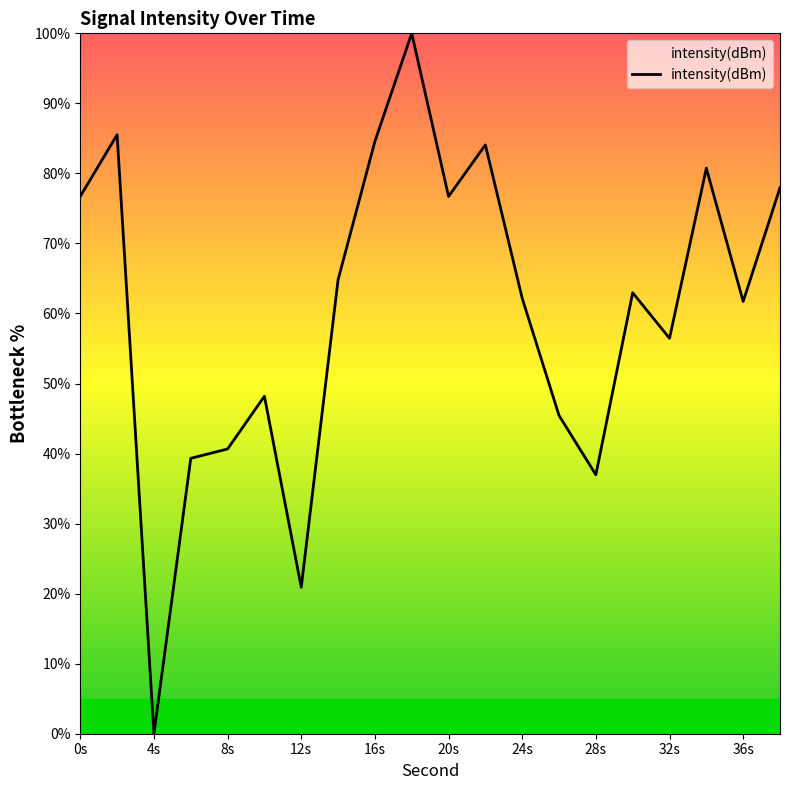

What is the maximum value shown in the chart?

100.0